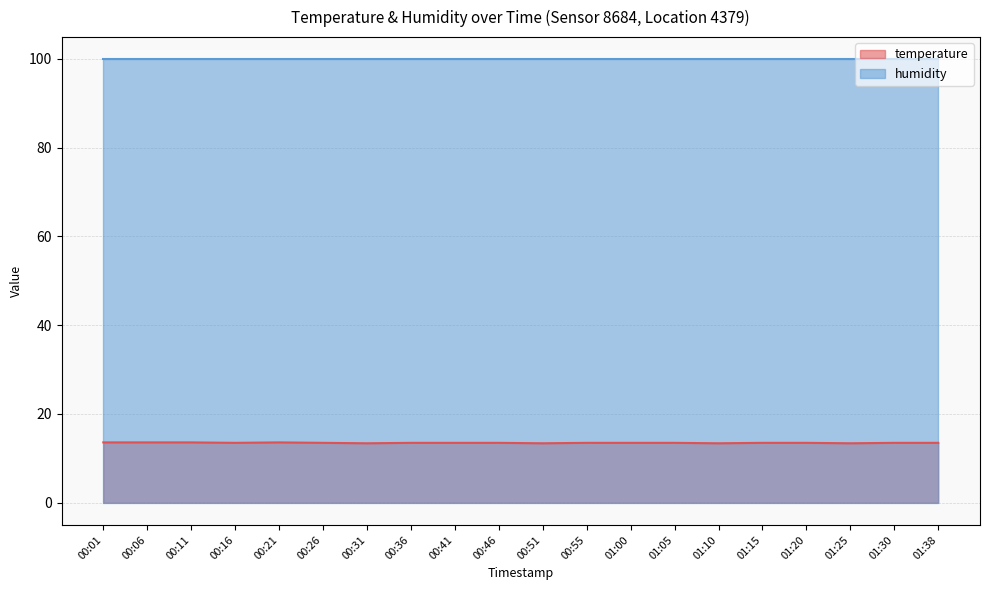

The chart shows a value of 13.5 at 00:55. True or false?

True